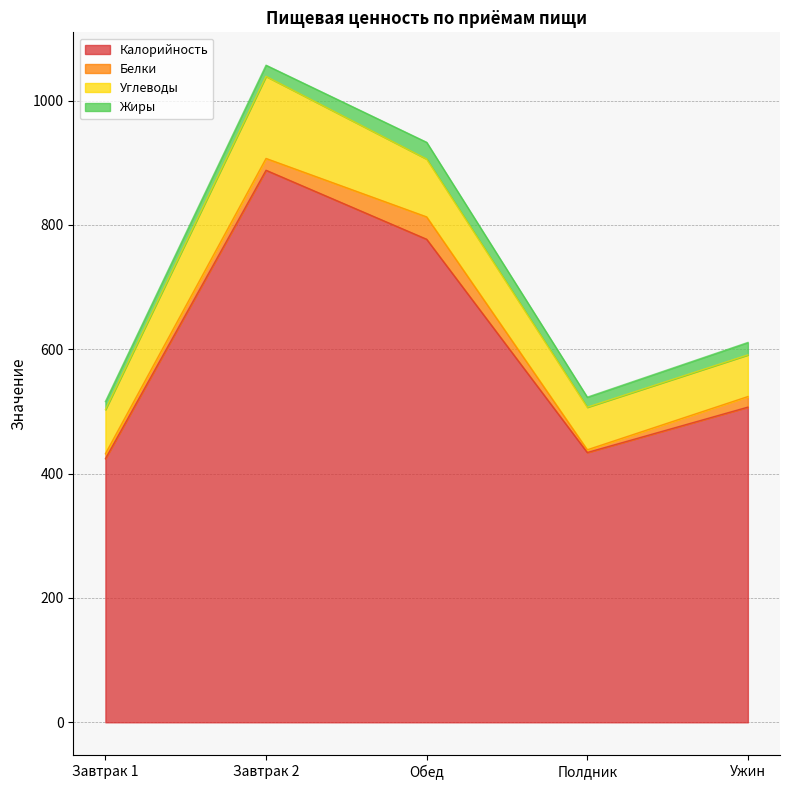

The value of Жиры at Завтрак 1 is 13.0. True or false?

True